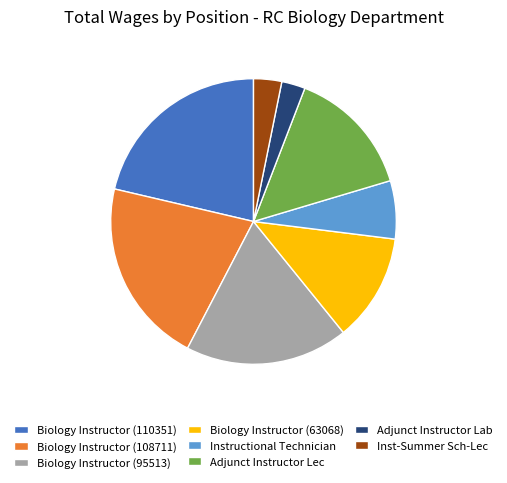

Approximately how many times larger is the value at Biology Instructor (108711) compared to Adjunct Instructor Lec?

1.4